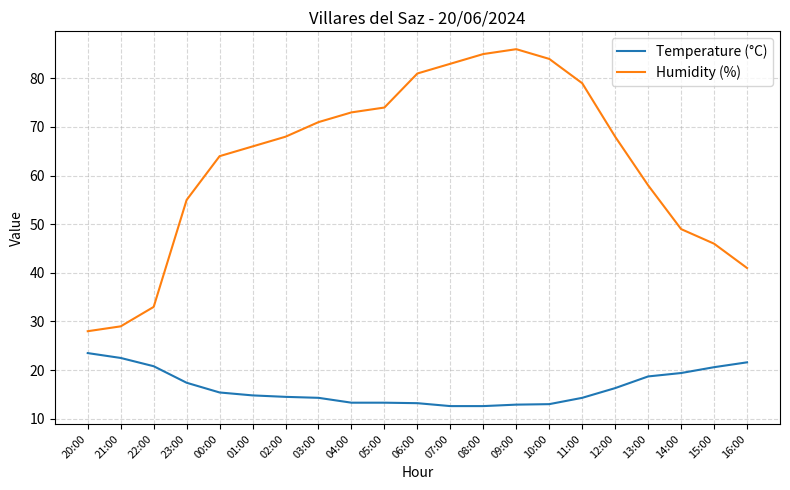

What is the average value of the Humidity (%) series?

62.9